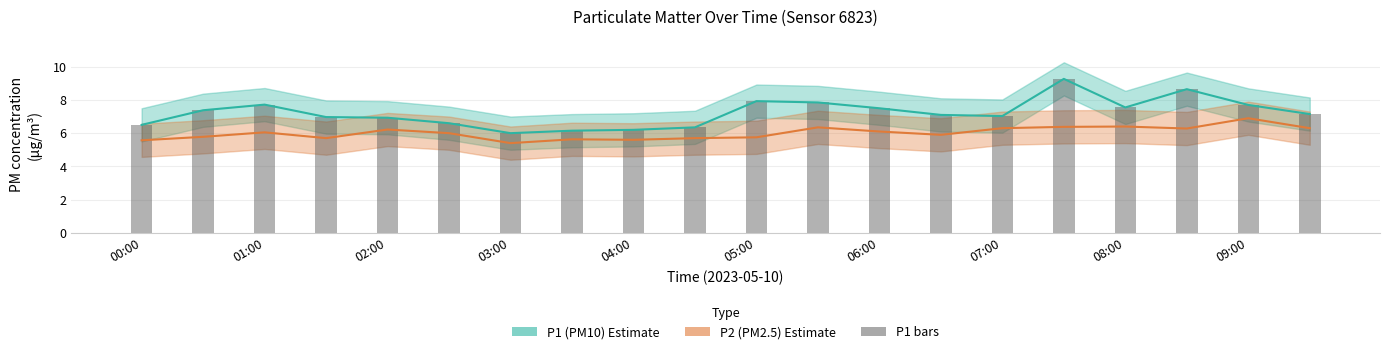

What is the maximum value shown in the chart?

9.3